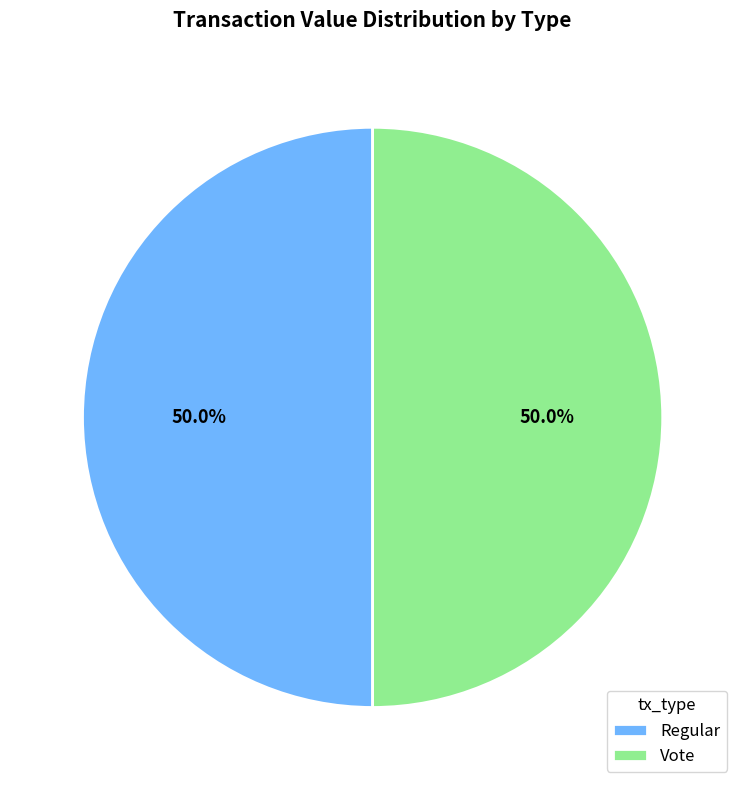

To the nearest percent, what is the difference between the Vote and Regular slice percentages?

0%